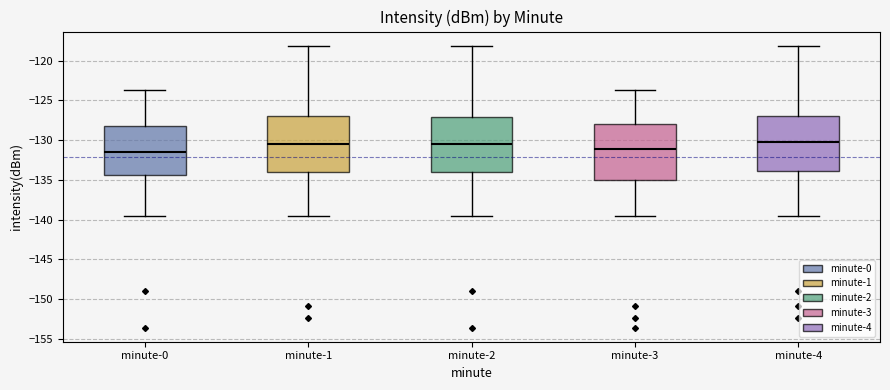

Reading left to right, transcribe this box plot: for each box, give where its median line is, the range the box spans, and where its two whiskers end, as read against the y-axis. The values are not printed on the chart, so give them approximately, as read against the axis.

minute-0: median -131.5, box -134.5 to -128.0, whiskers -139.5 to -124.0
minute-1: median -130.5, box -134.0 to -127.0, whiskers -139.5 to -118.0
minute-2: median -130.5, box -134.0 to -127.0, whiskers -139.5 to -118.0
minute-3: median -131.0, box -135.0 to -128.0, whiskers -139.5 to -124.0
minute-4: median -130.0, box -134.0 to -127.0, whiskers -139.5 to -118.0